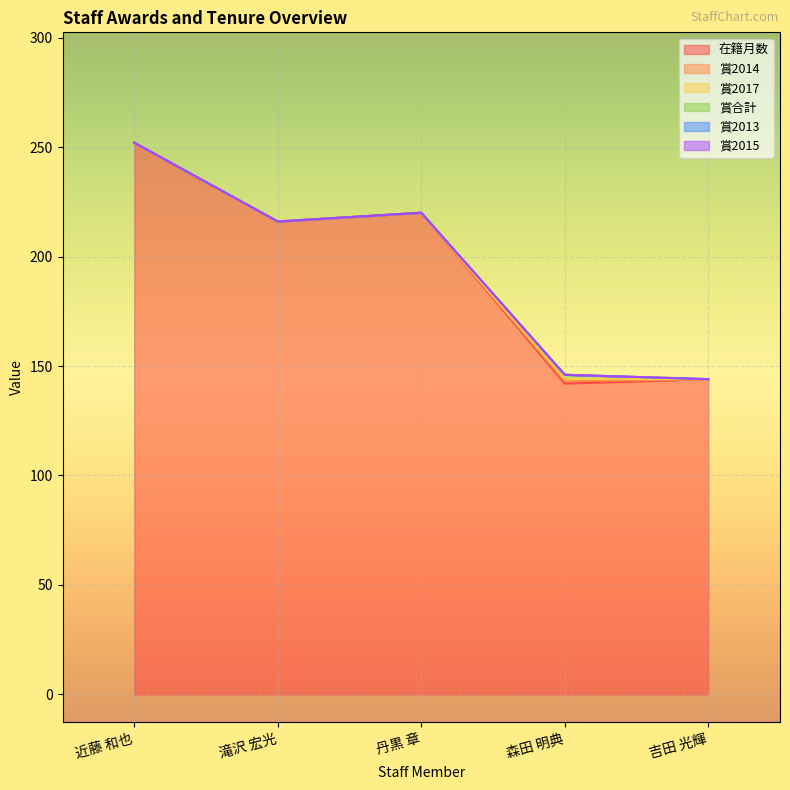

How many lines are shown in the chart?

6